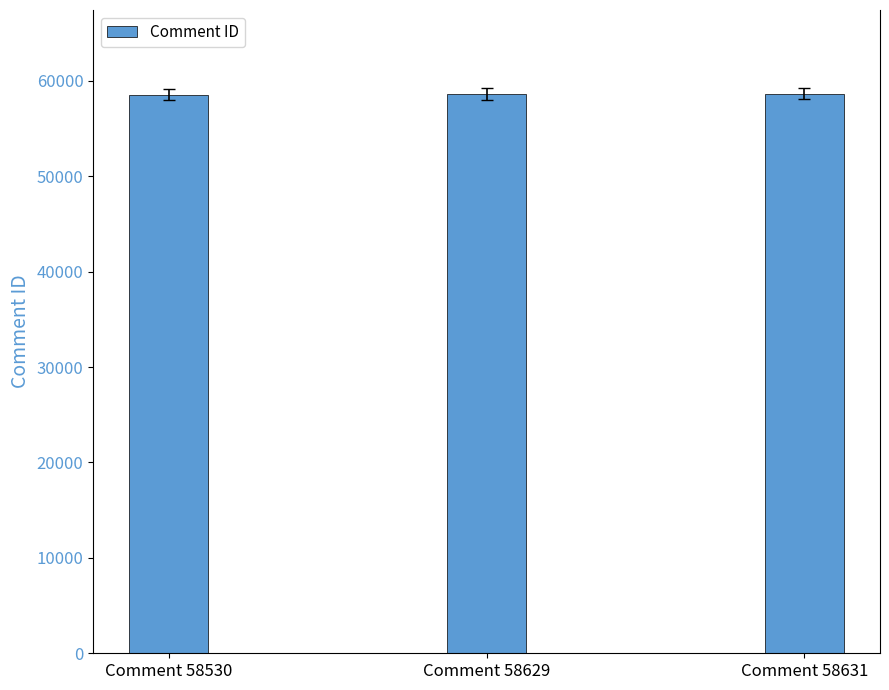

The chart shows a value of 58631 at Comment 58631. True or false?

True